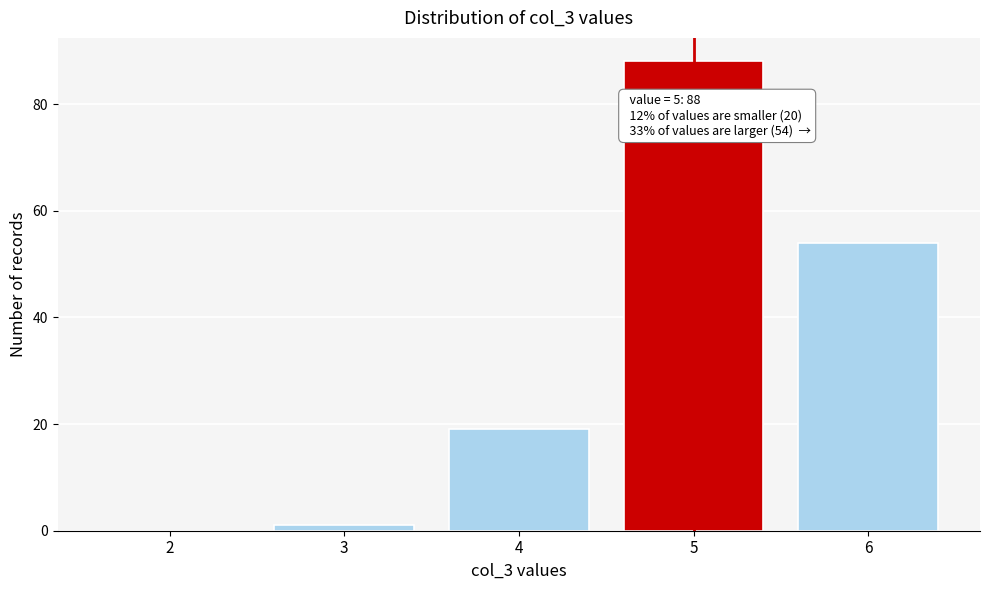

Over which range of the x-axis is the bar tallest?

4.5 to 5.5